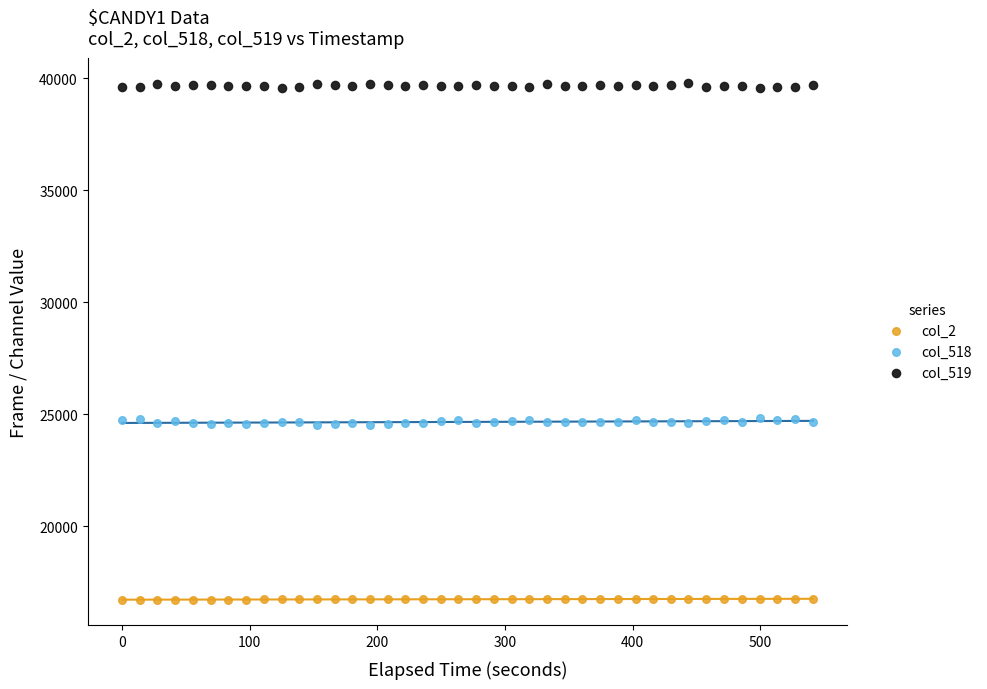

Which series reaches the maximum Y coordinate?

col_519